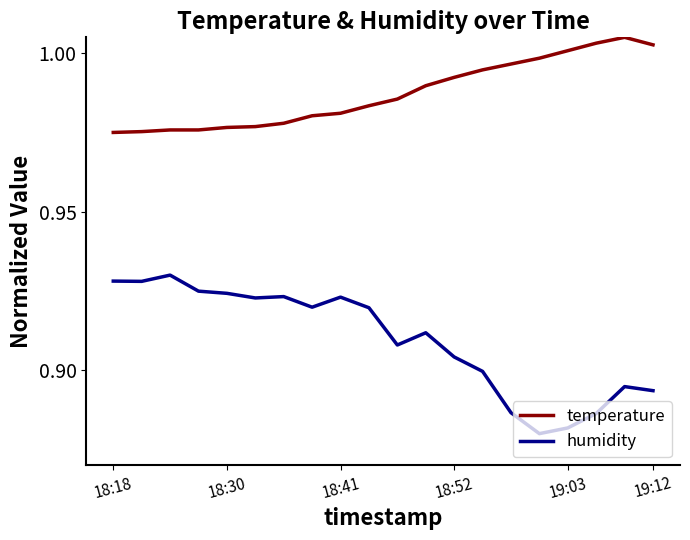

Which series has the largest total across all categories?

temperature